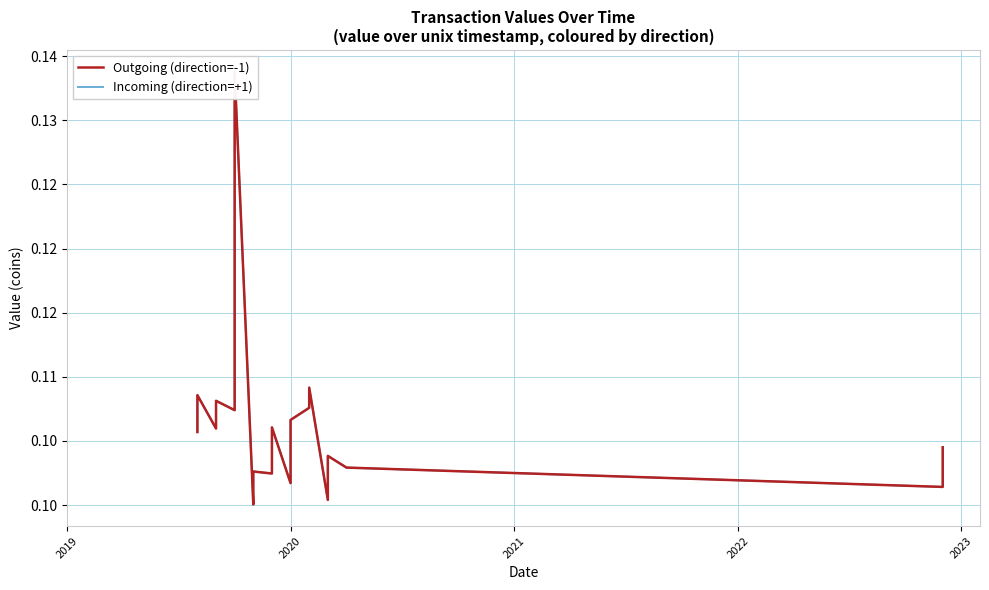

Rank the series by their maximum value, from lowest to highest.

Outgoing (direction=-1), Incoming (direction=+1)